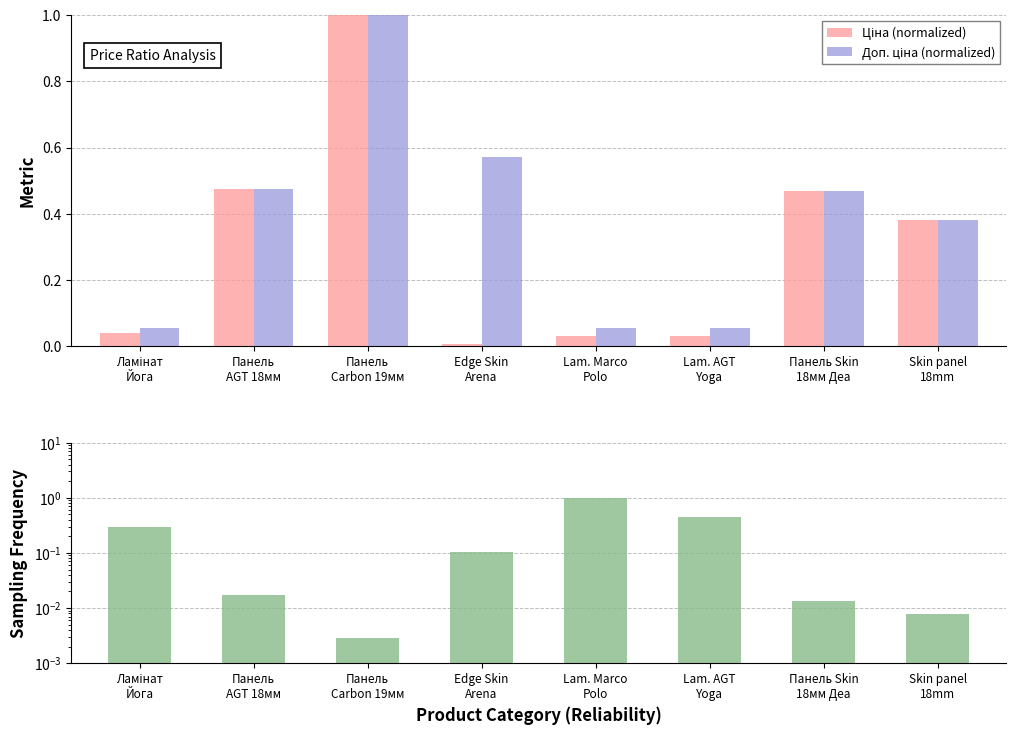

Which series has the largest total across all categories?

Доп. ціна (normalized)